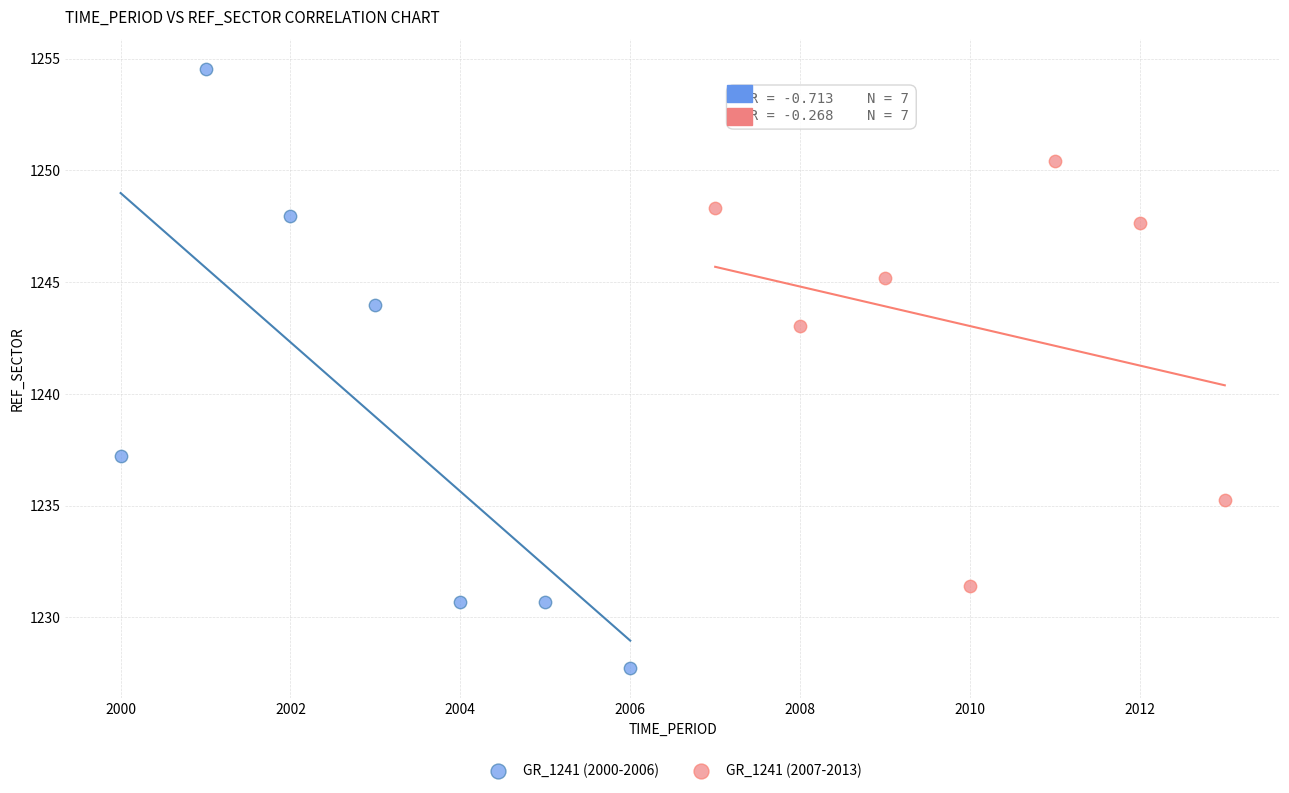

Which series contains the lowest Y value?

GR_1241 (2000-2006)